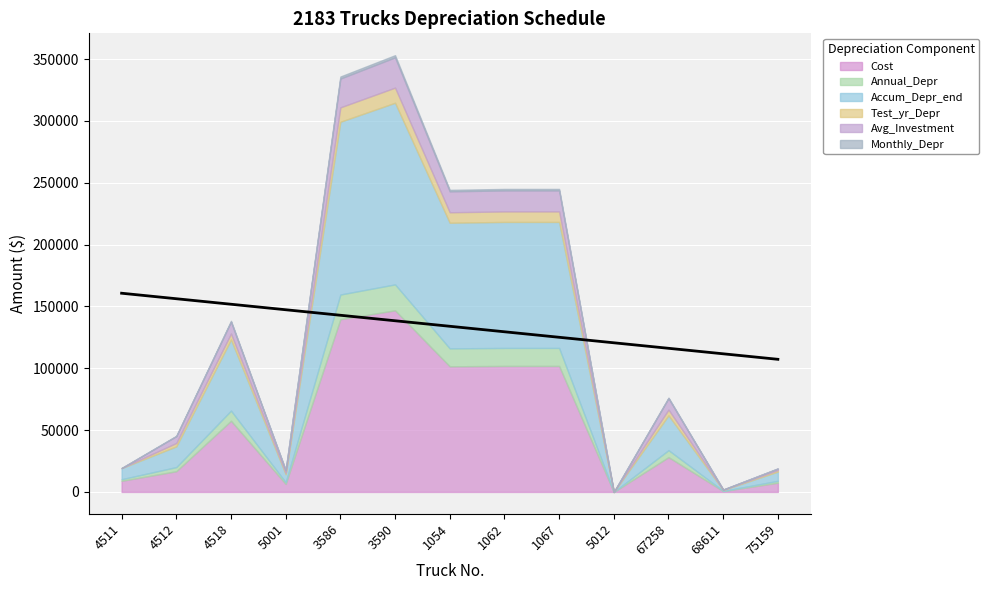

What is the difference between the maximum and second lowest values?

48974.0